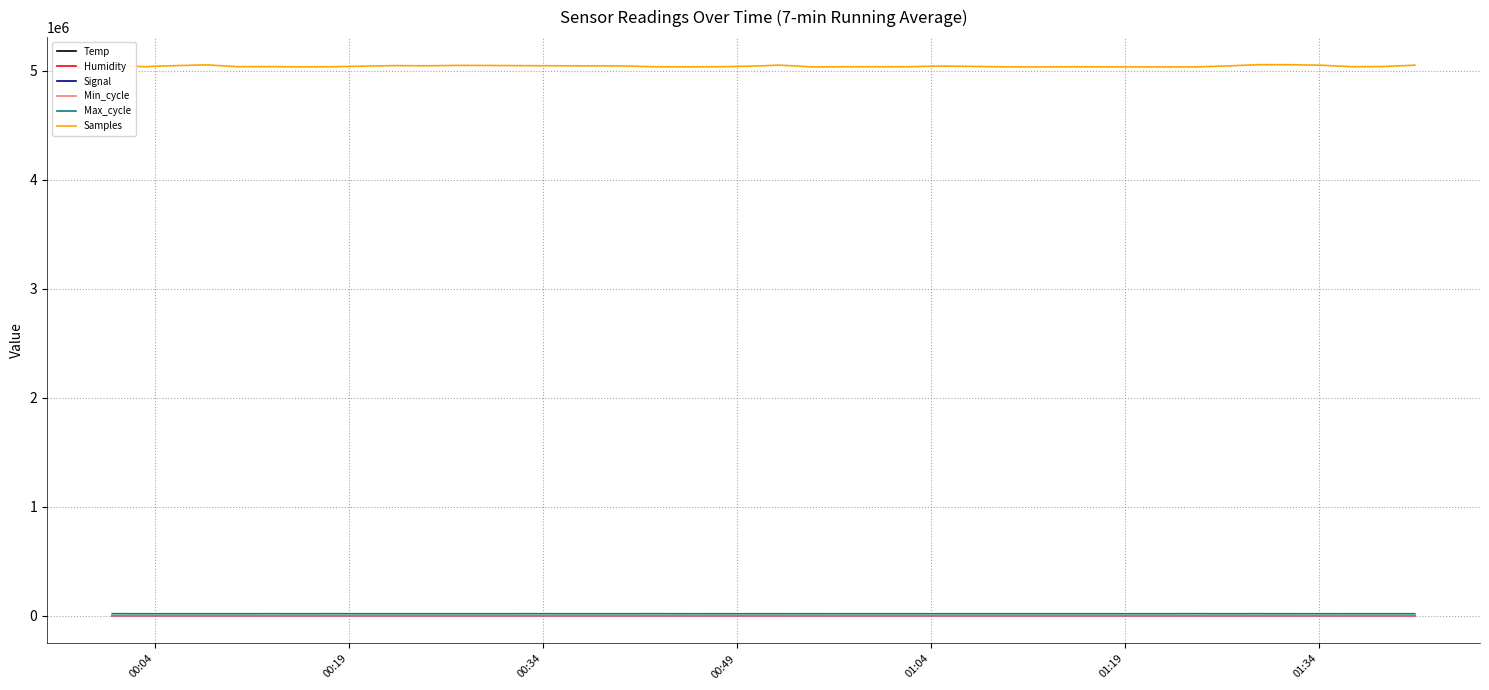

True or false: Samples and Signal cross at least once.

False